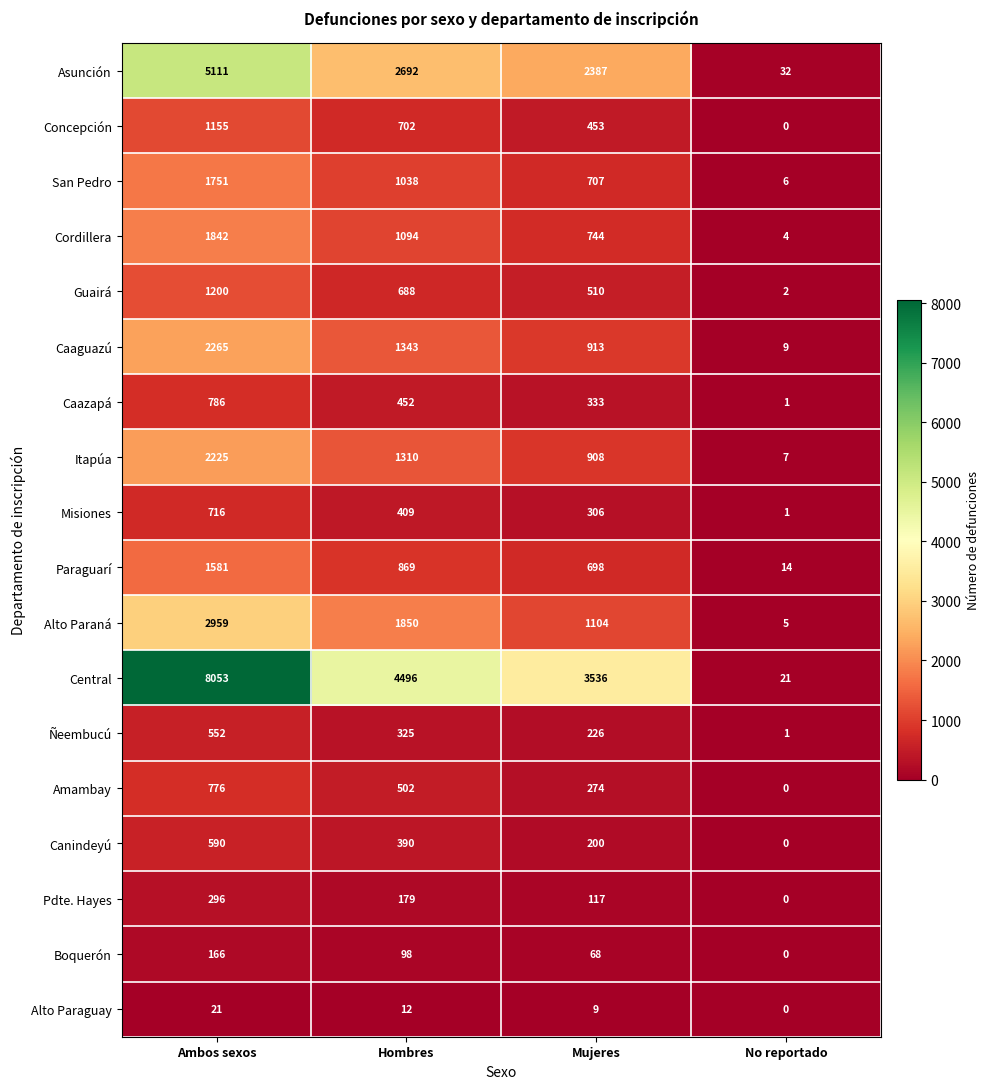

What is the sum of the San Pedro values at Hombres and Ambos sexos?

2789